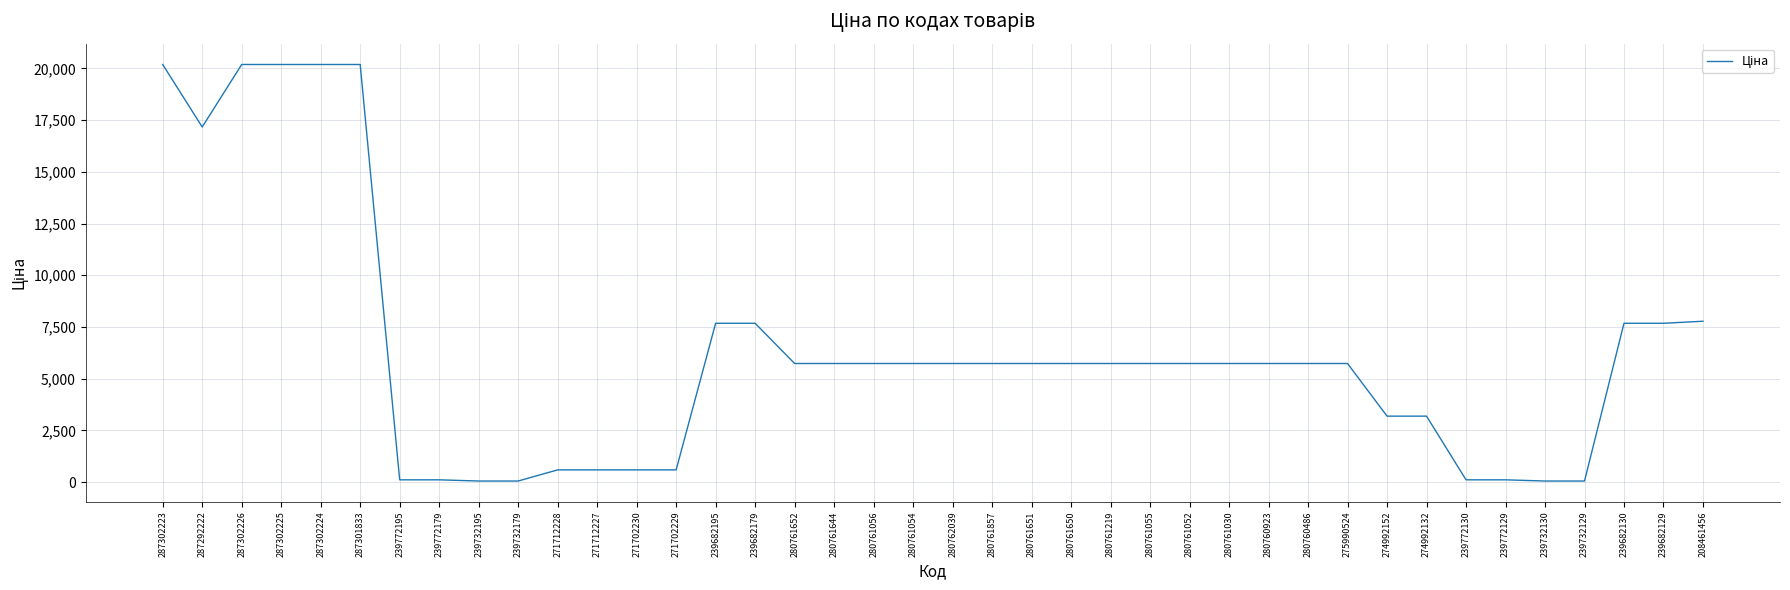

What is the difference between the maximum and minimum values?

20128.3